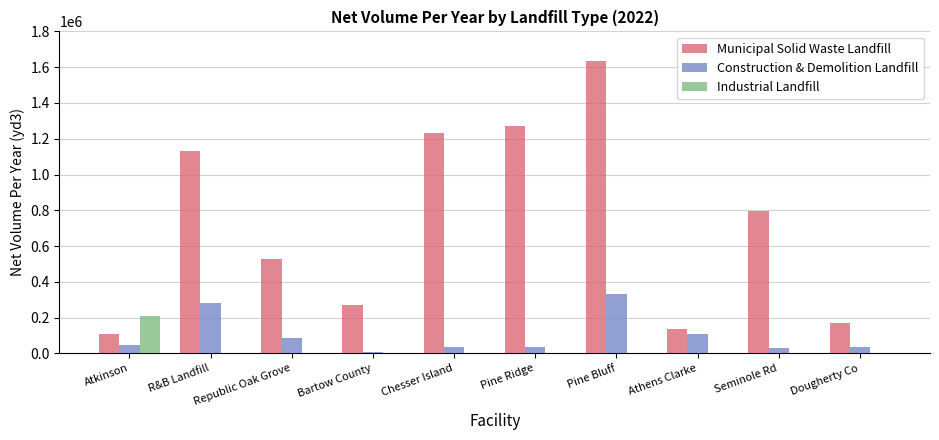

The value of Municipal Solid Waste Landfill at Bartow County is 413720.6. True or false?

False